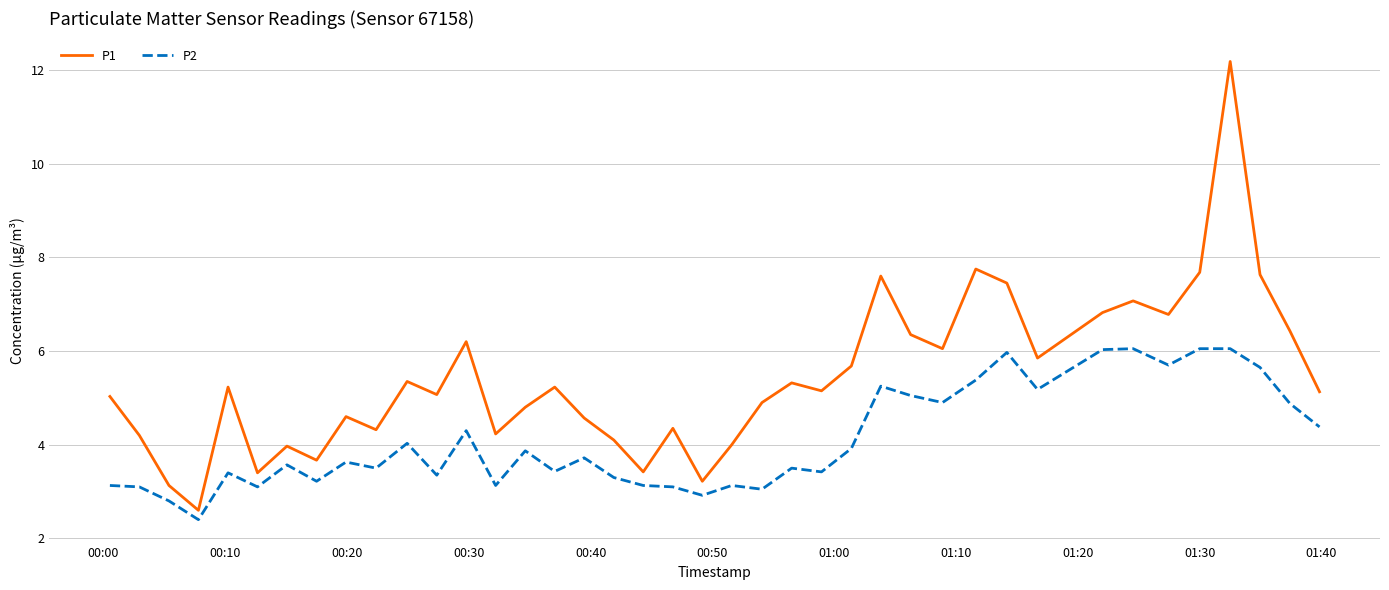

Which series has the largest range (max minus min)?

P1